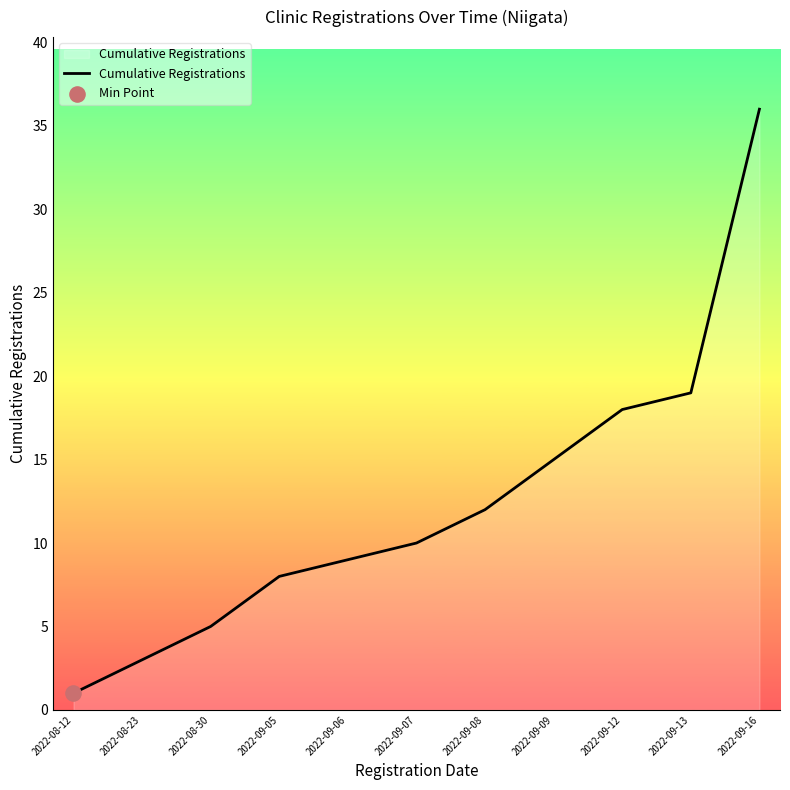

Approximately how many times larger is the value at 2022-09-05 compared to 2022-08-23?

2.7